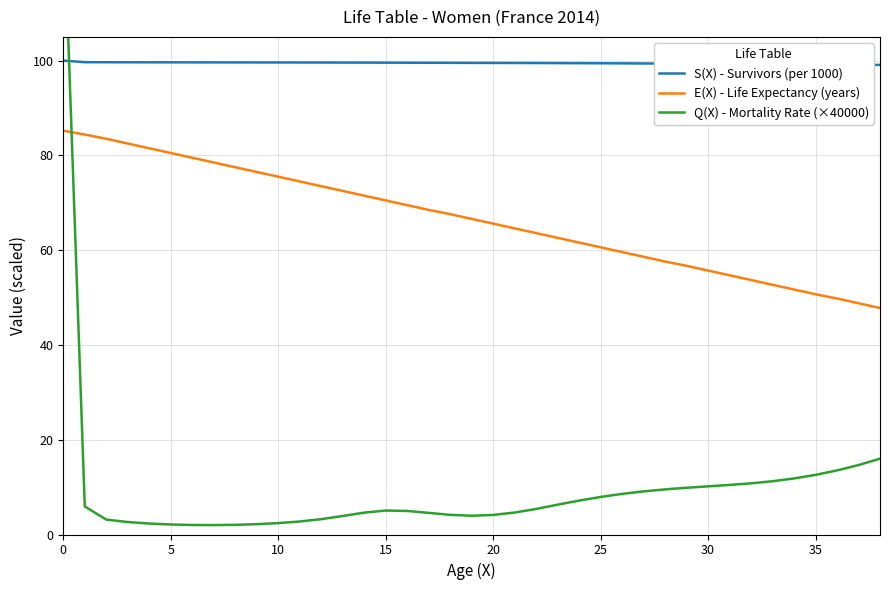

What is the lowest value of the S(X) - Survivors (per 1000) series?

99.1